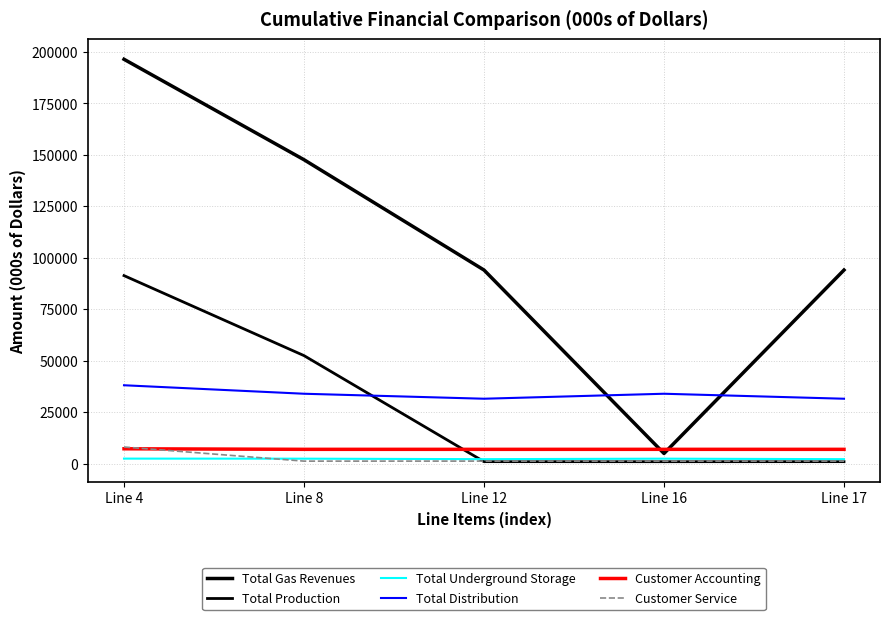

At which category does Total Underground Storage reach its first local valley?

Line 12